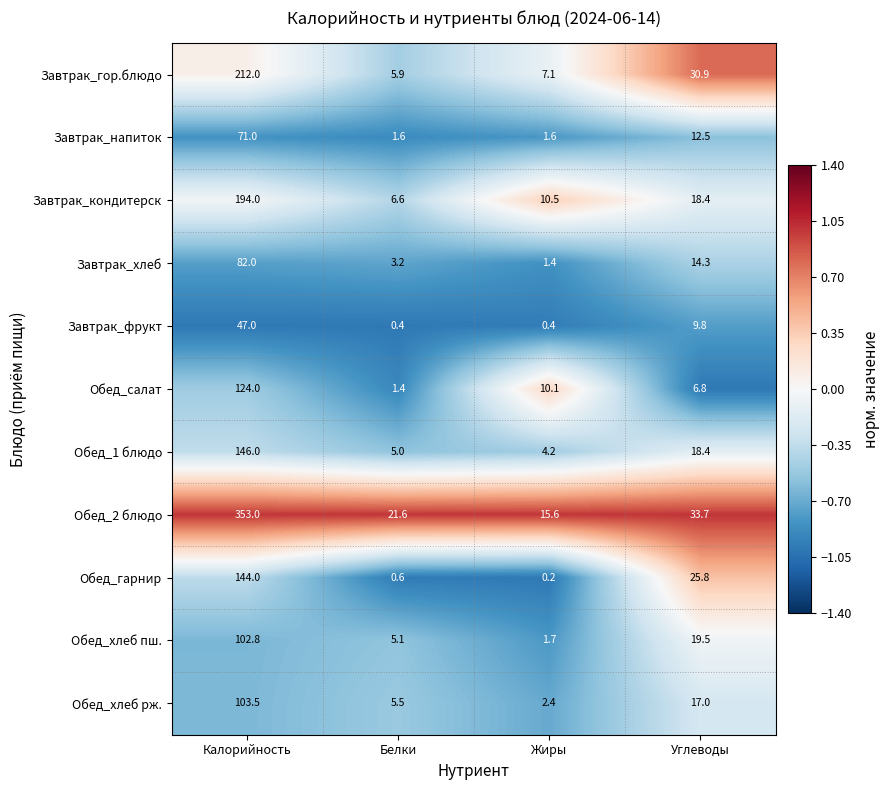

Which series has the widest spread of values?

Обед_2 блюдо